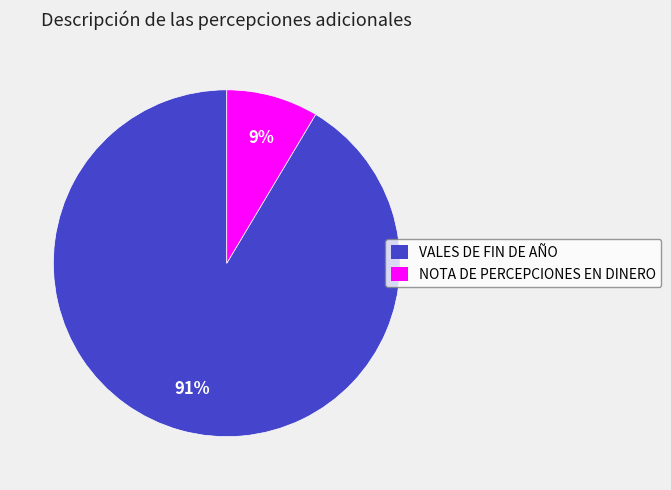

Count the number of slices in the pie.

2